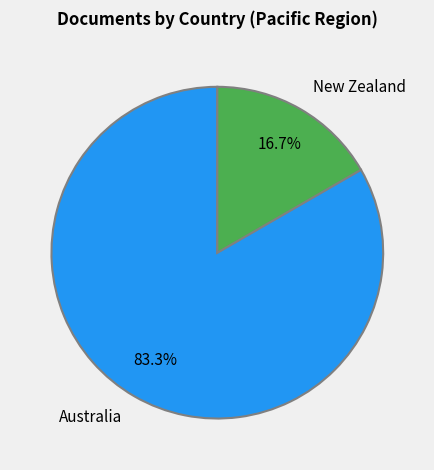

What portion of the pie excludes Australia?

16.7%